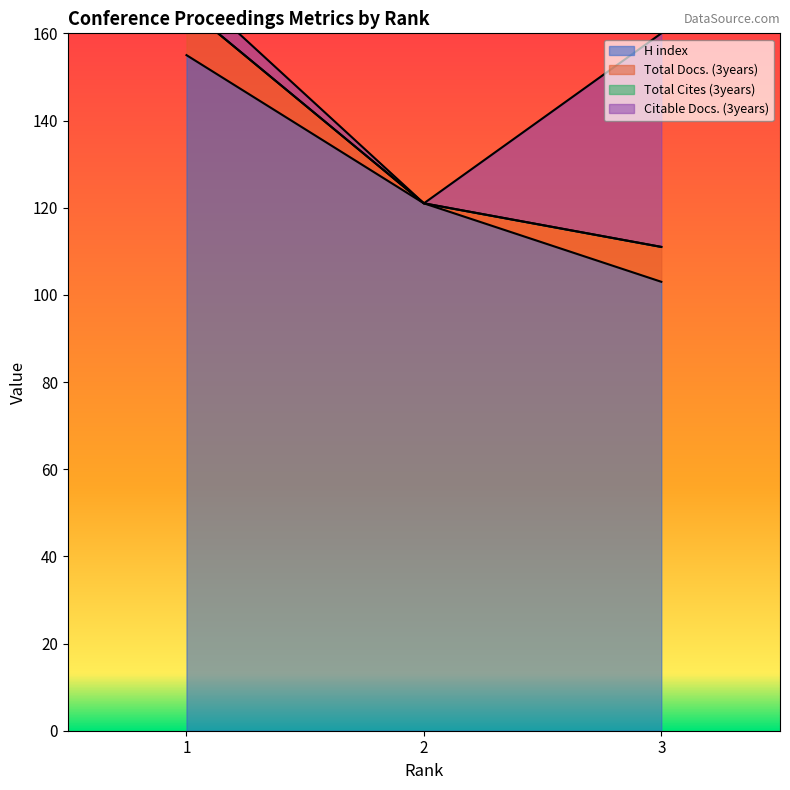

Which series has the widest spread of values?

H index